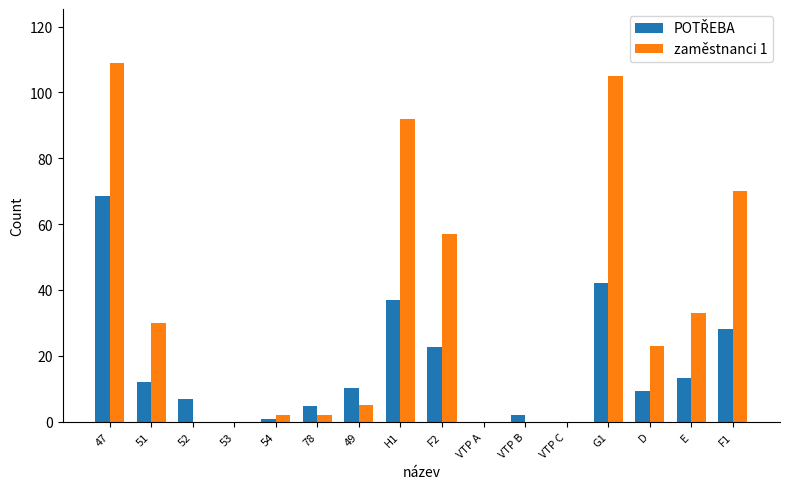

Which series changed the most between 47 and D?

zaměstnanci 1